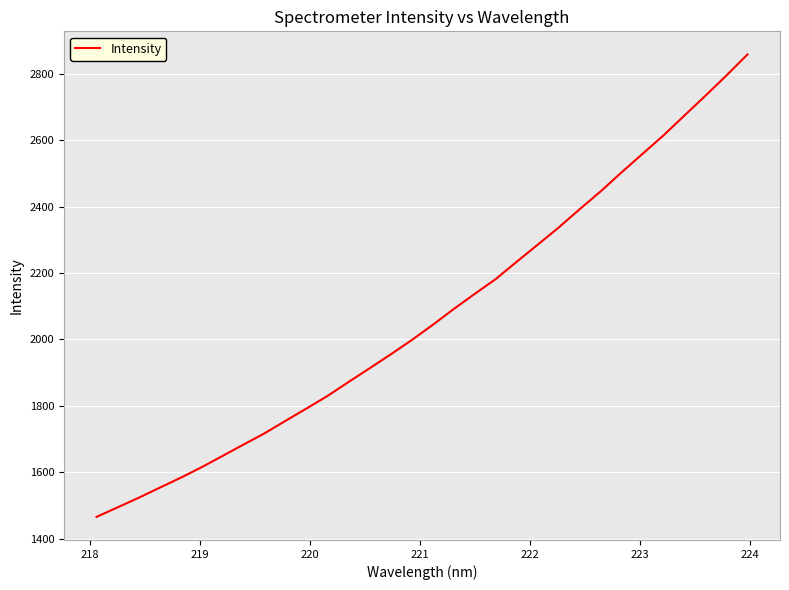

How many categories are shown in the chart?

32